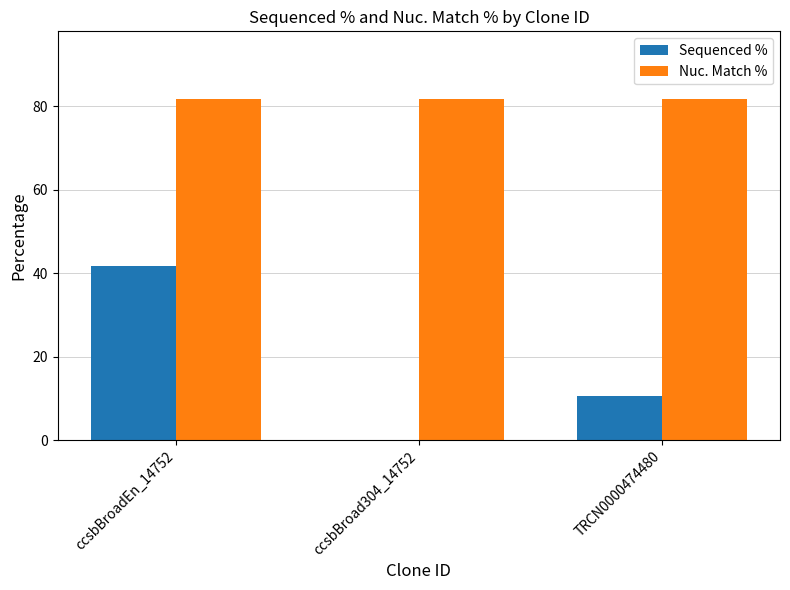

What is the sum of all Nuc. Match % values?

244.8